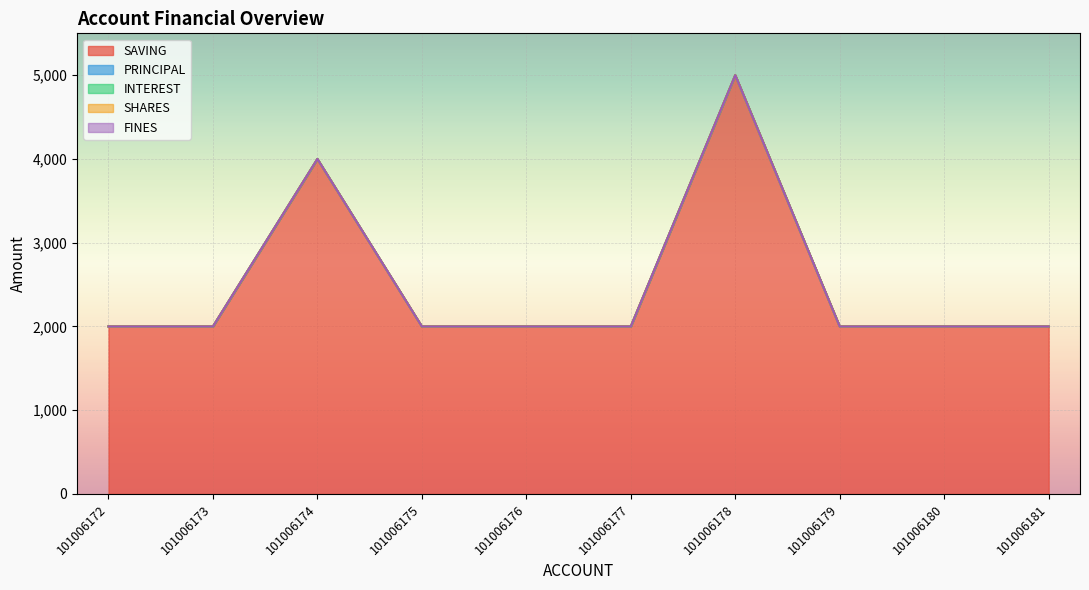

Does the chart display data point markers on the line(s)?

No